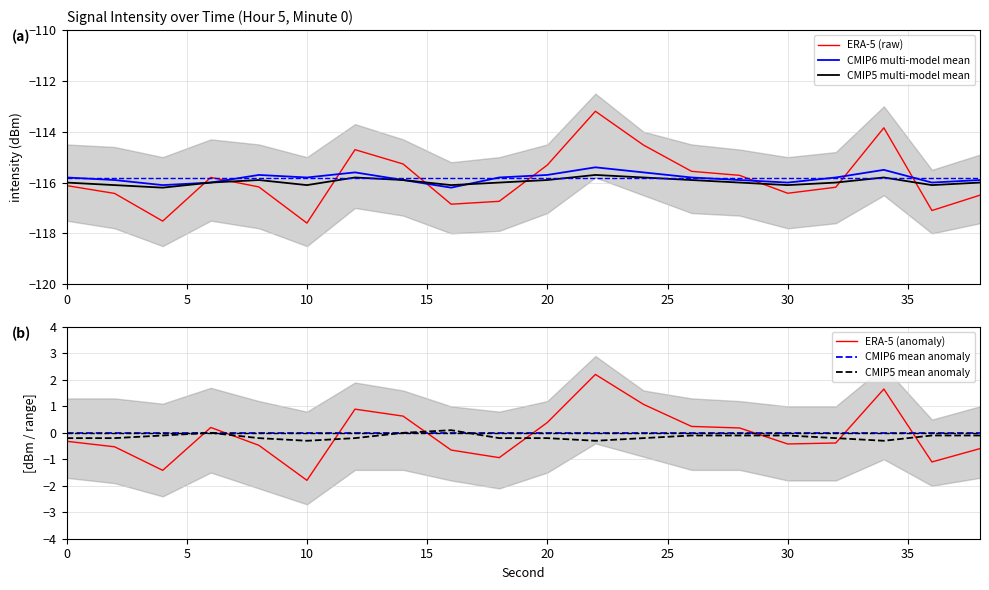

True or false: CMIP5 mean anomaly and CMIP5 multi-model mean intersect in this chart.

False